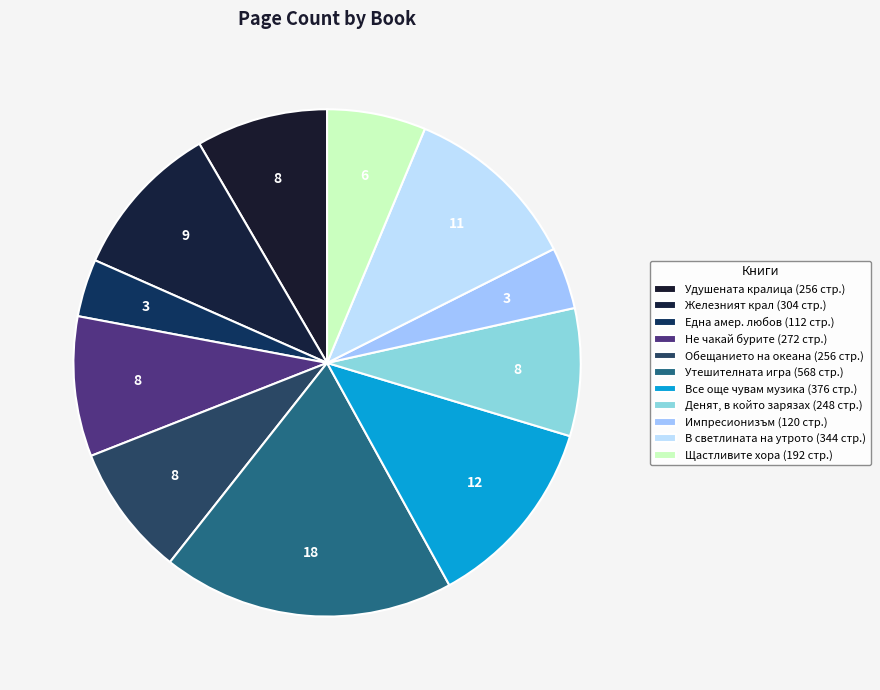

Count the number of slices in the pie.

11